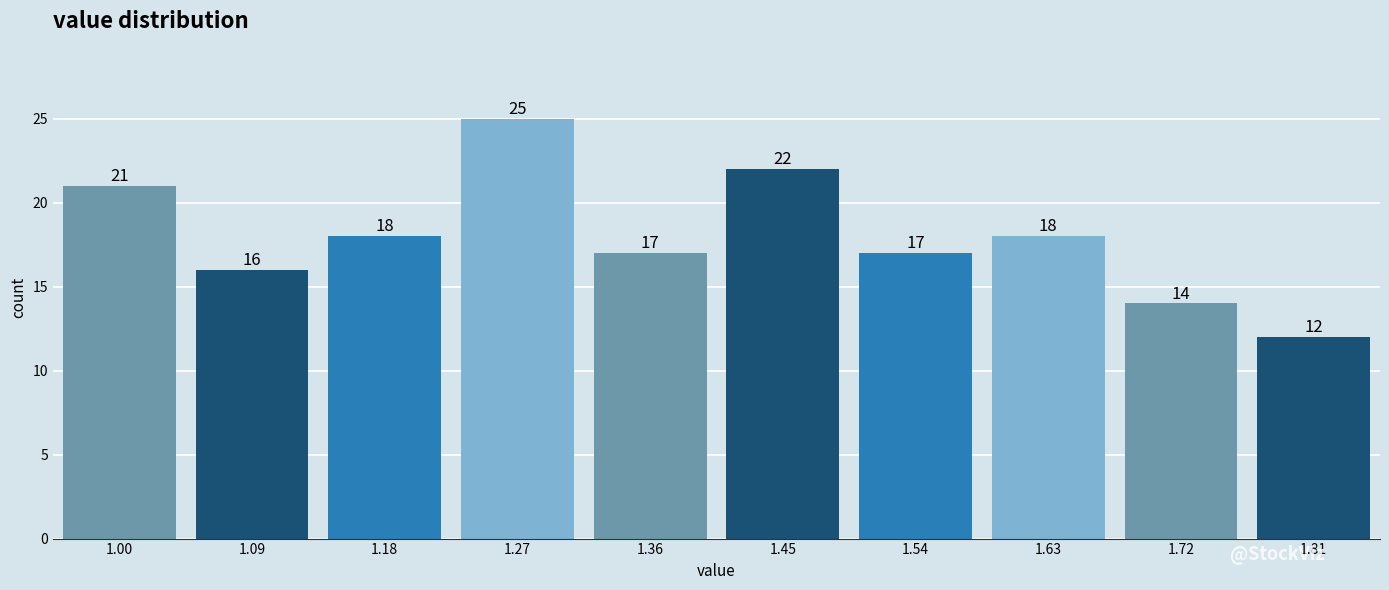

Reading left to right, transcribe all the data shown in this chart.

1.00=21	1.09=16	1.18=18	1.27=25	1.36=17	1.45=22	1.54=17	1.63=18	1.72=14	1.81=12